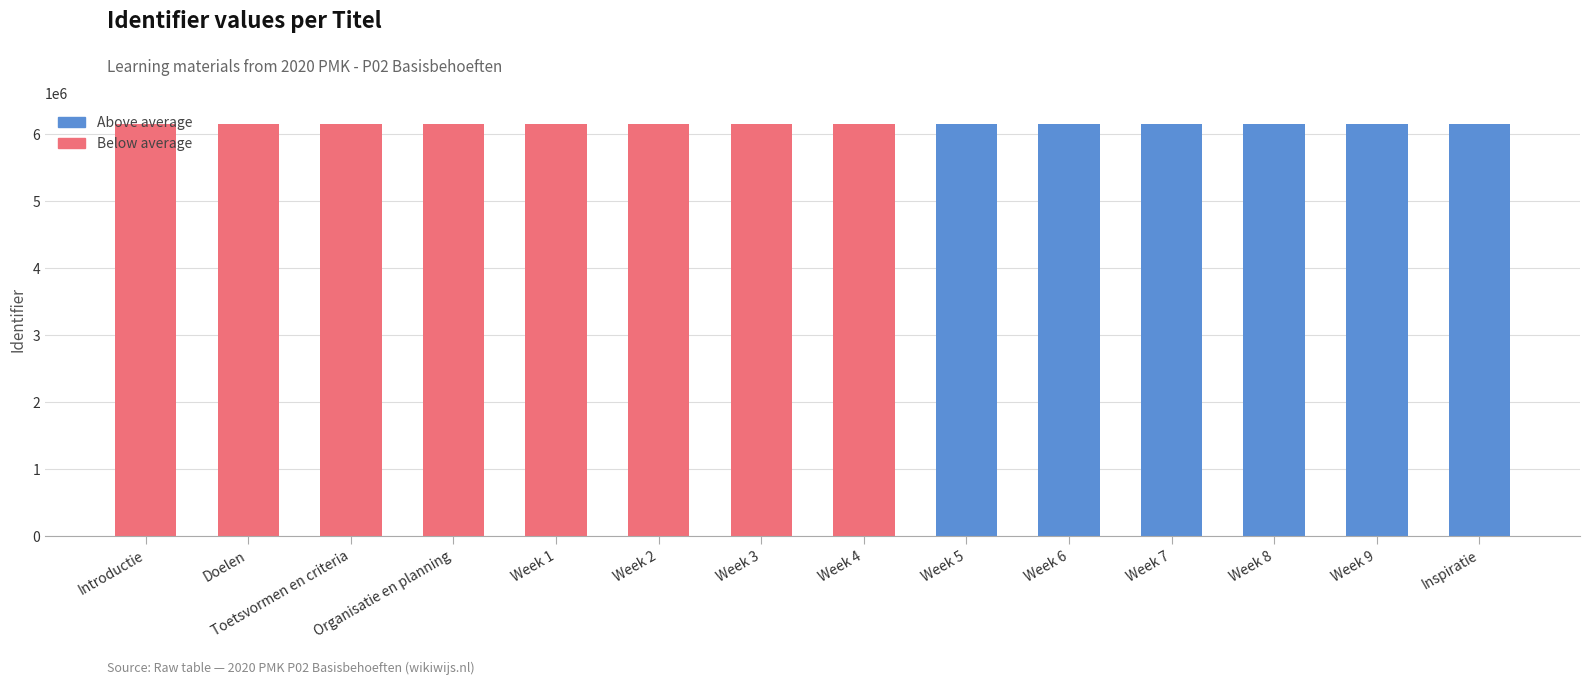

What is the sum of the values at Week 3 and Week 4?

12309964